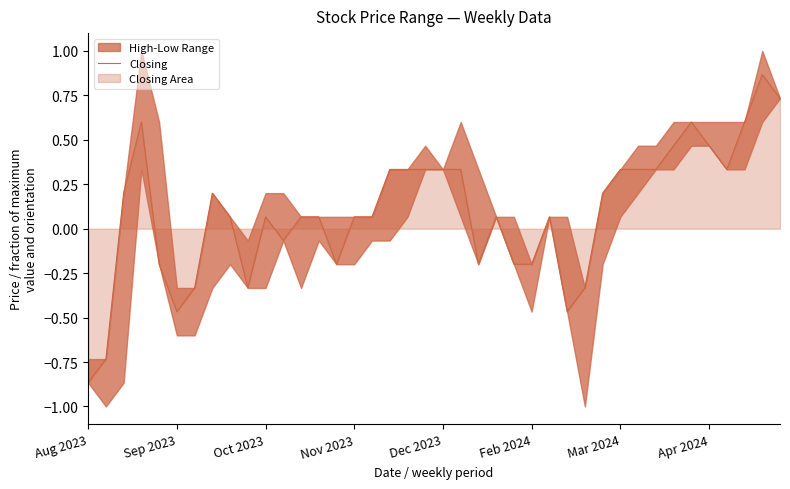

How many categories are shown in the chart?

40